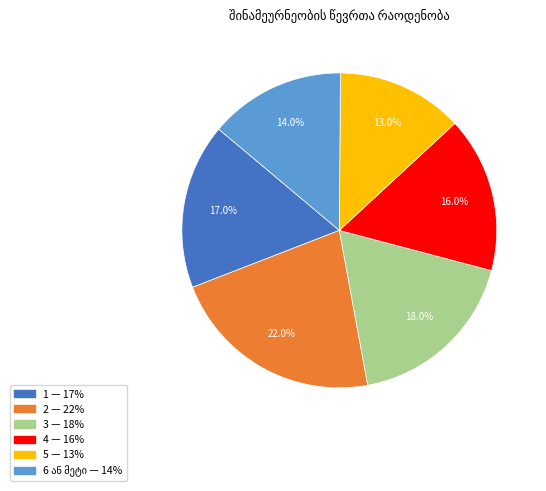

To the nearest percent, what is the average slice percentage?

17%